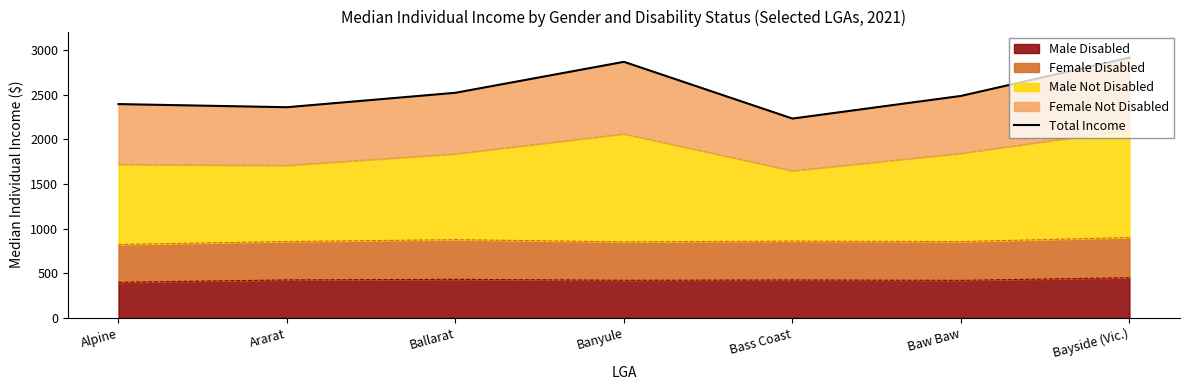

What is the label of the 5th point from the left?

Bass Coast